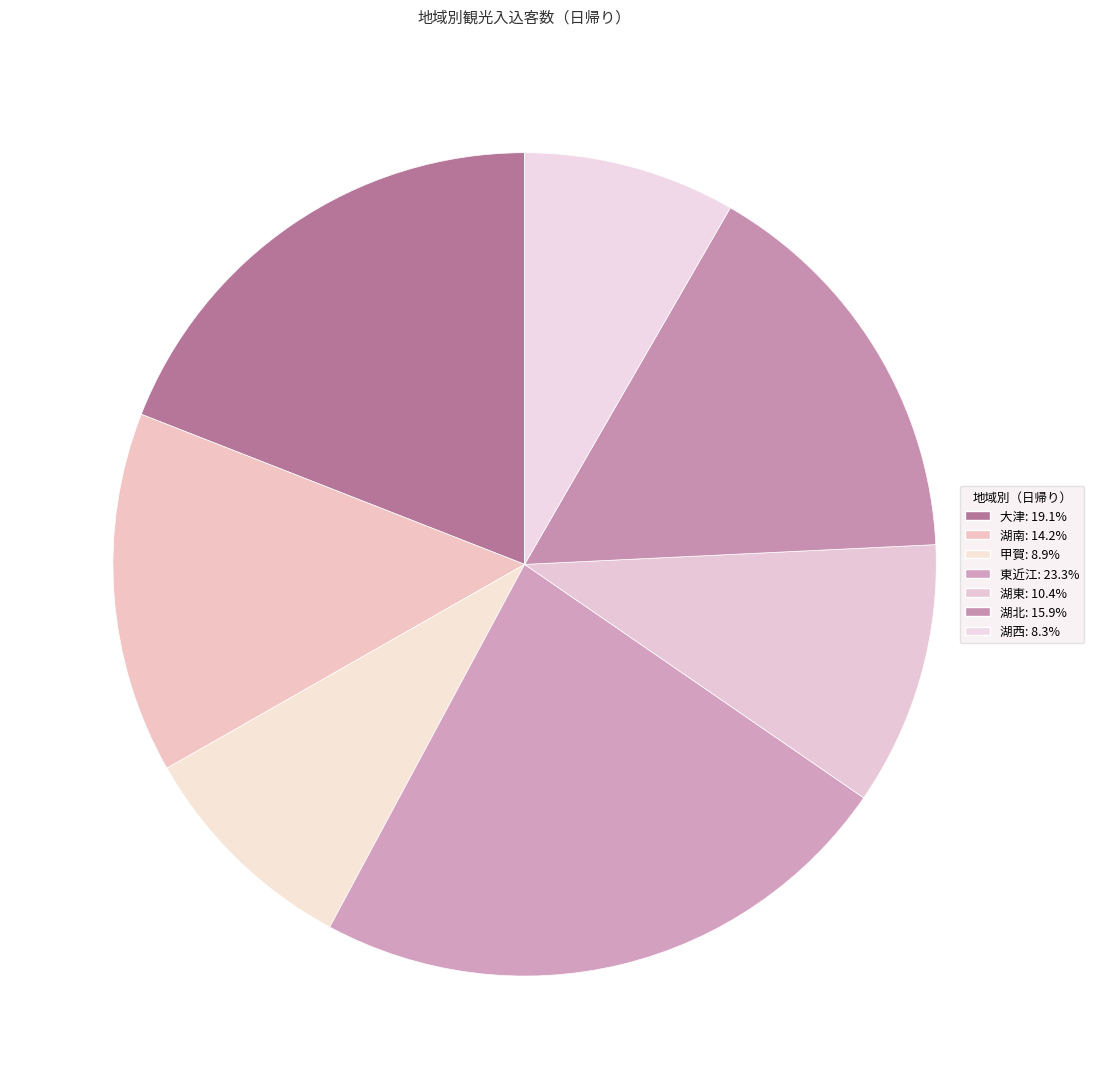

To the nearest percent, what is the difference between the 湖西 and 湖南 slice percentages?

6%